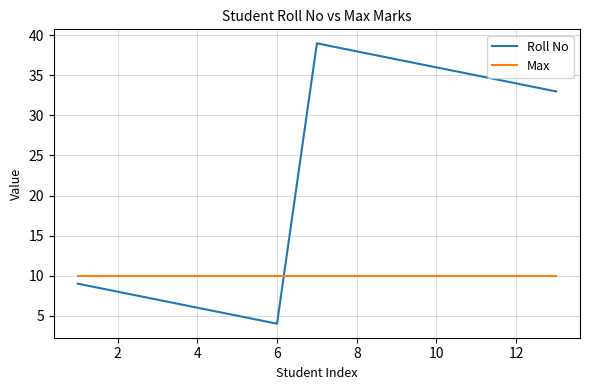

Does the chart display data point markers on the line(s)?

No